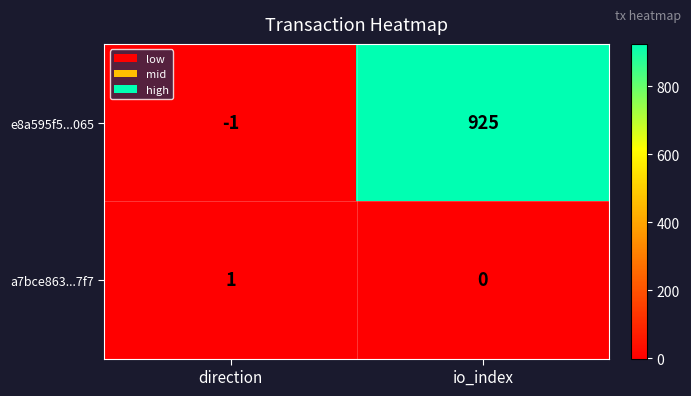

Where is e8a595f5...065 nearest to the value 462?

direction